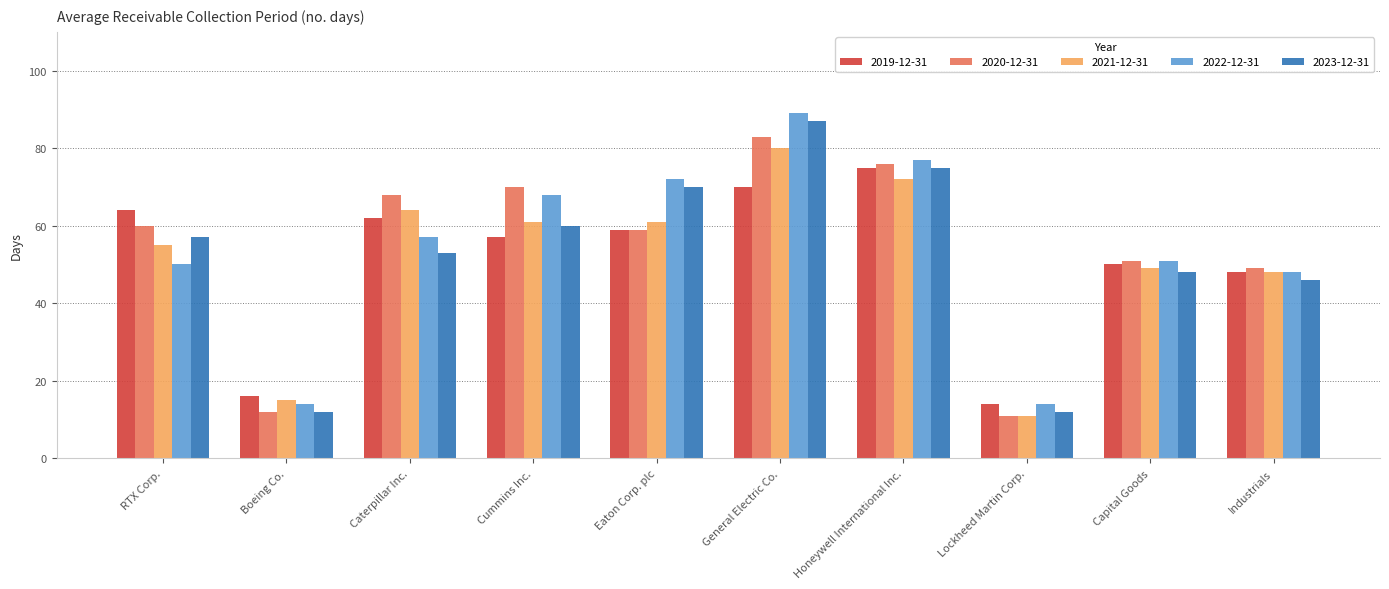

Reading right to left, transcribe all the data shown in this chart.

2019-12-31: 48	50	14	75	70	59	57	62	16	64
2020-12-31: 49	51	11	76	83	59	70	68	12	60
2021-12-31: 48	49	11	72	80	61	61	64	15	55
2022-12-31: 48	51	14	77	89	72	68	57	14	50
2023-12-31: 46	48	12	75	87	70	60	53	12	57